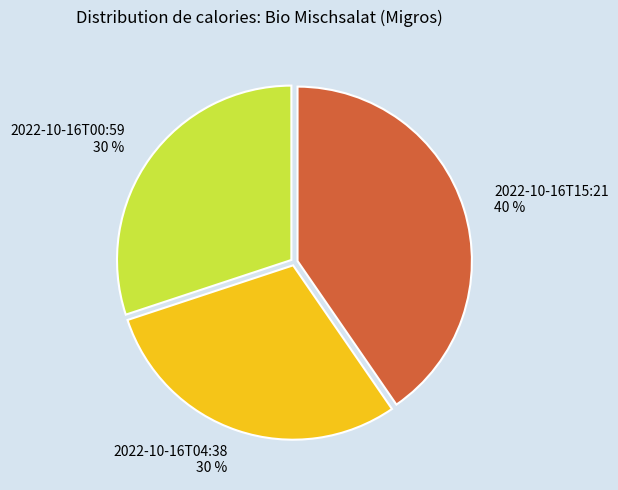

Which category has the biggest portion of the pie?

2022-10-16T15:21